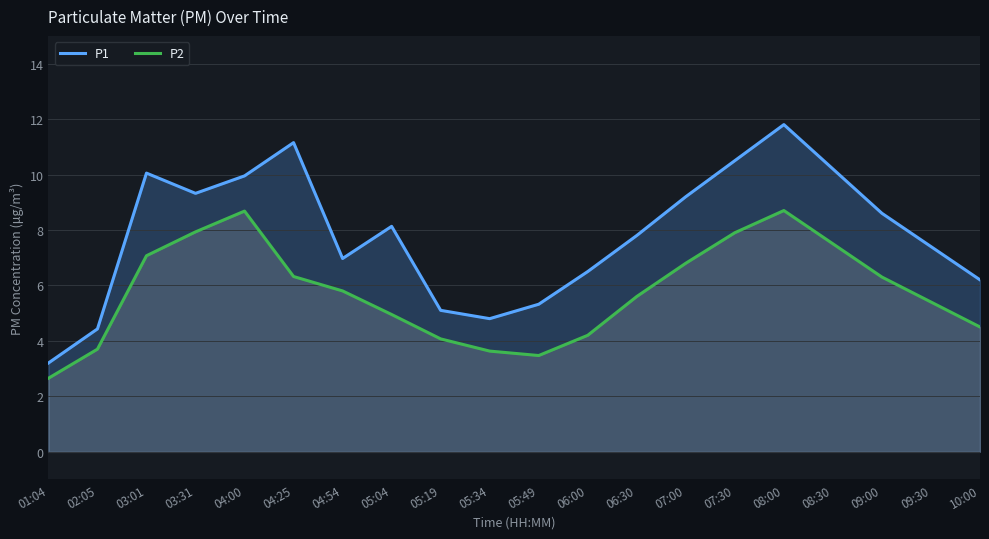

Reading right to left, transcribe all the data shown in this chart.

P1: 6.2	7.4	8.6	10.2	11.8	10.5	9.2	7.8	6.5	5.3	4.8	5.1	8.1	7.0	11.2	9.9	9.3	10.1	4.4	3.2
P2: 4.5	5.4	6.3	7.5	8.7	7.9	6.8	5.6	4.2	3.5	3.6	4.1	5.0	5.8	6.3	8.7	7.9	7.1	3.7	2.6